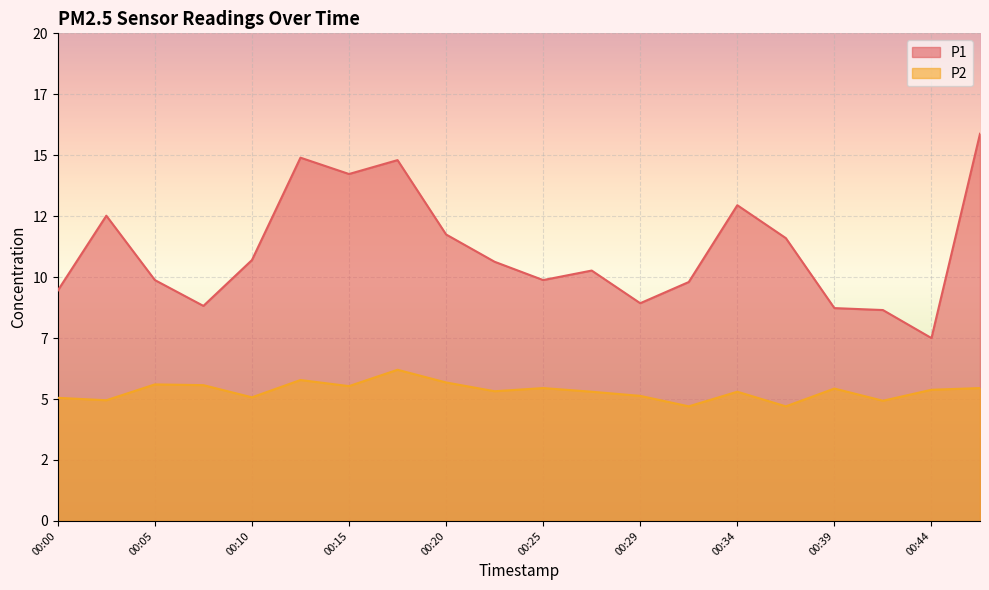

Is the value of P2 at 00:44 greater than the value of P1 at 00:22?

No